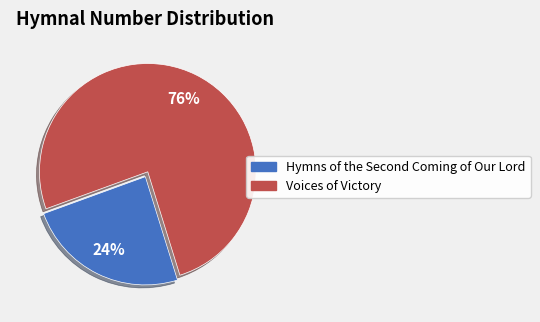

Does any single category account for the majority?

Yes